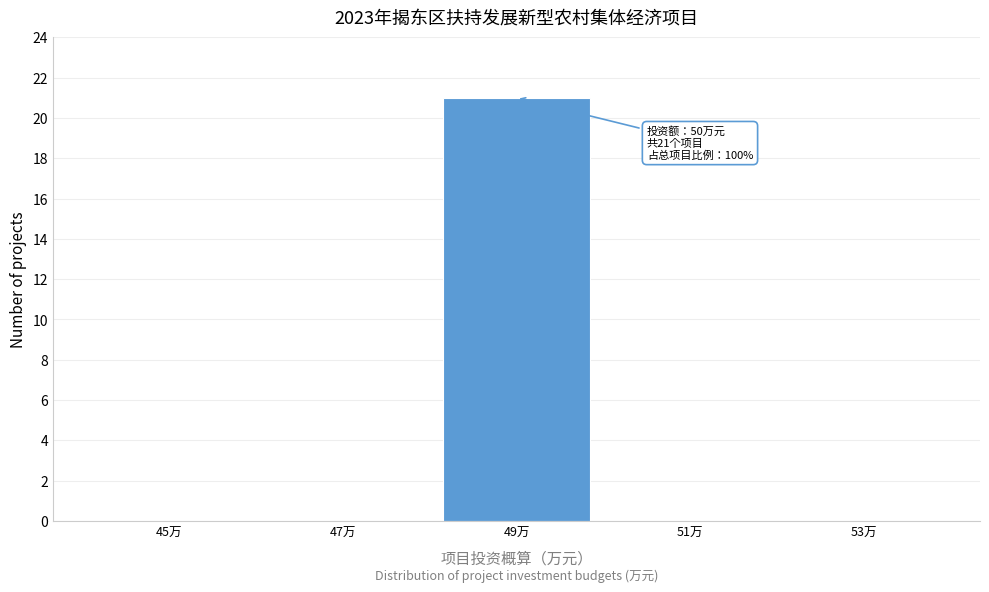

Reading left to right, list all the values displayed in this chart.

45万=0	47万=0	49万=21	51万=0	53万=0